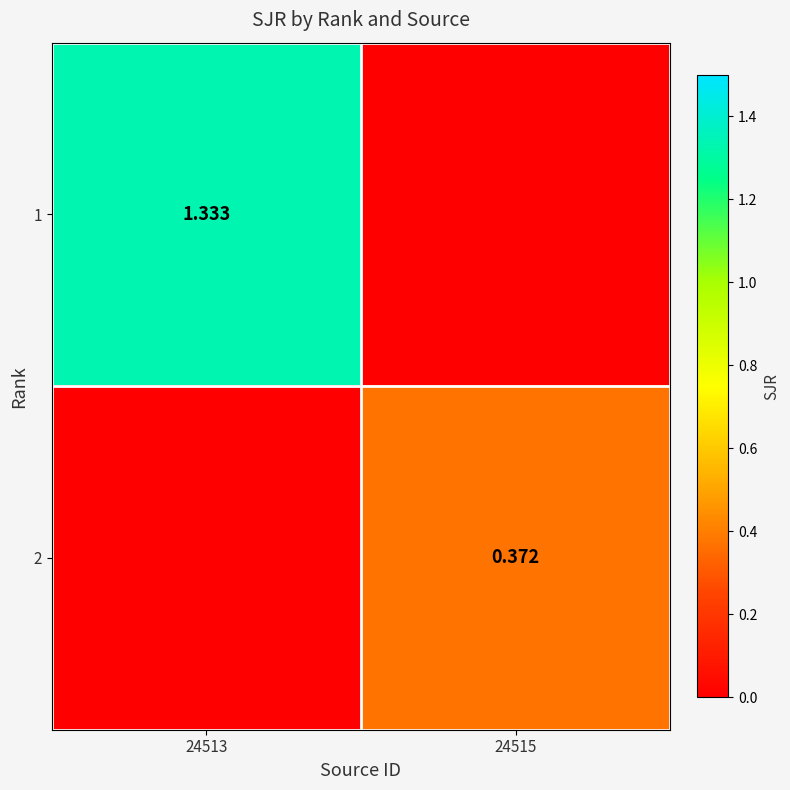

What is the sum of the 2 values at 24513 and 24515?

0.4